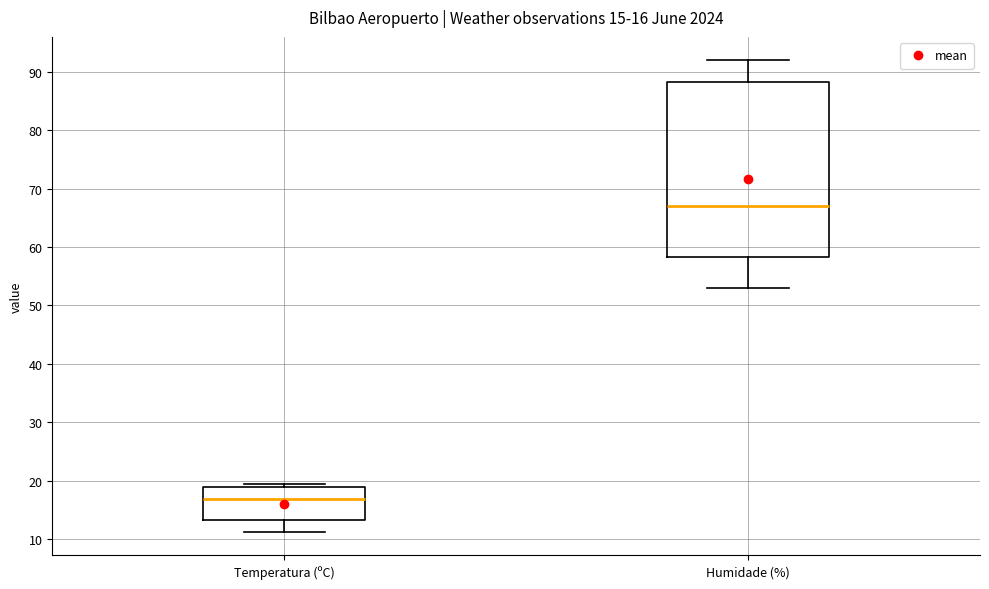

Which box is the tallest, from its lower edge to its upper edge?

Humidade (%)